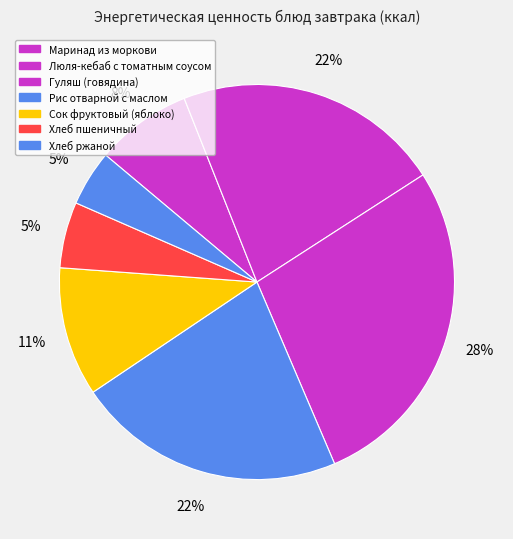

How many segments does this pie chart have?

7